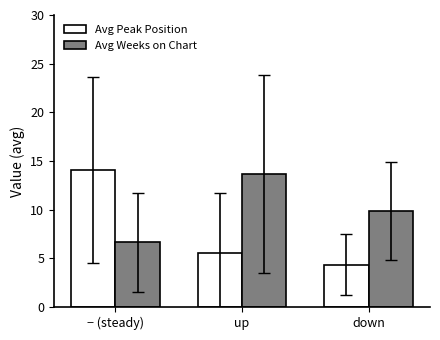

The Avg Peak Position series shows 4.3 at down. True or false?

True